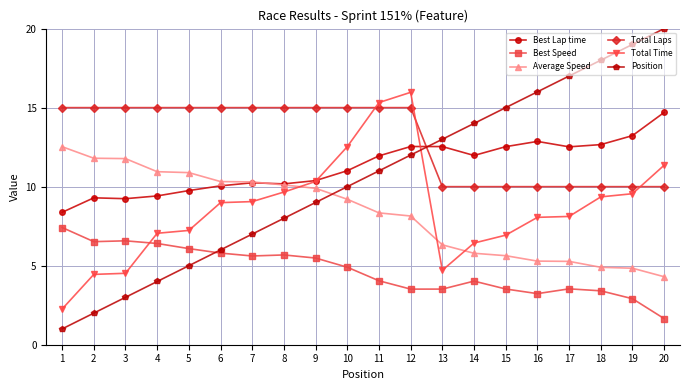

At 3, list the series in order from largest to smallest.

Total Laps, Average Speed, Best Lap time, Best Speed, Total Time, Position